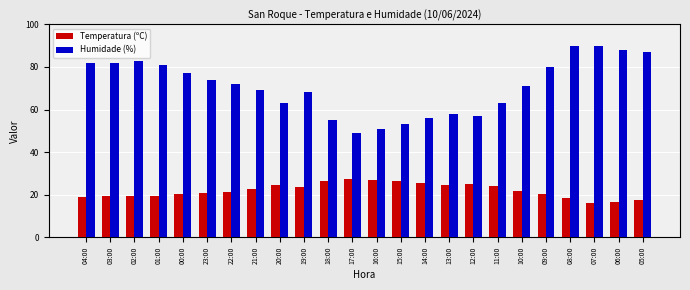

What is the spread (max minus min) of values at 09:00?

59.8